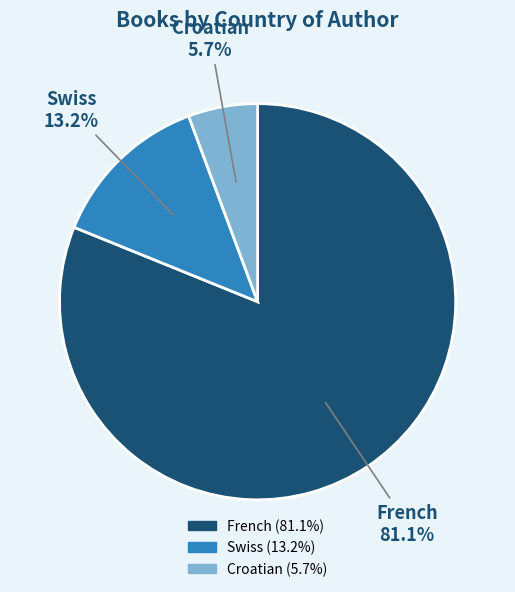

What percentage is the Croatian slice, to the nearest percent?

6%